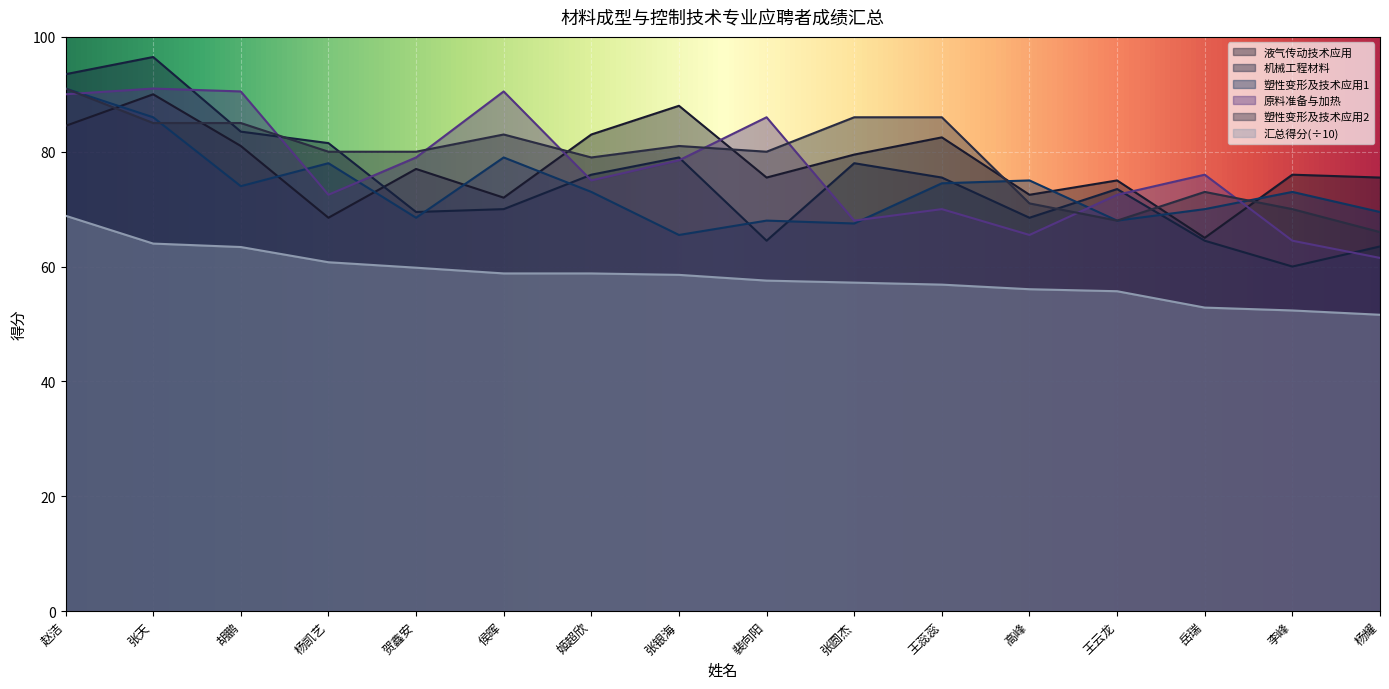

What is the value of the 原料准备与加热 point at the 11th from the left?

70.0